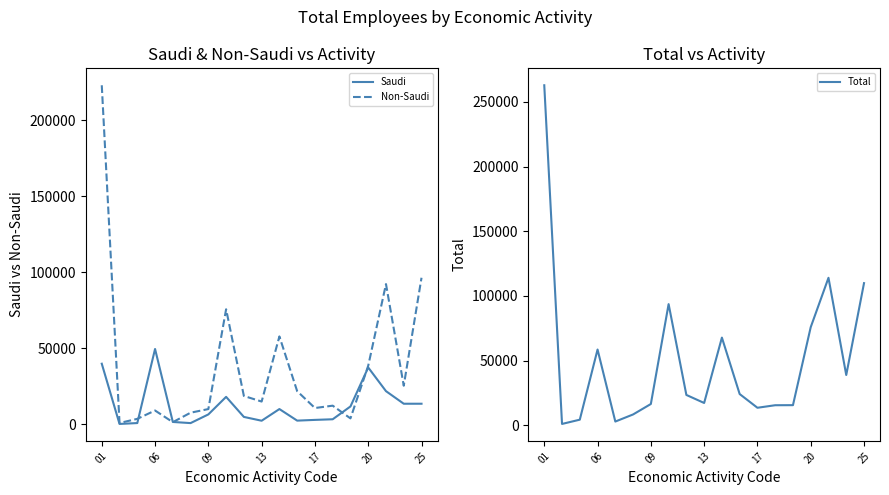

What is the difference between the highest and lowest values at 16?

92252